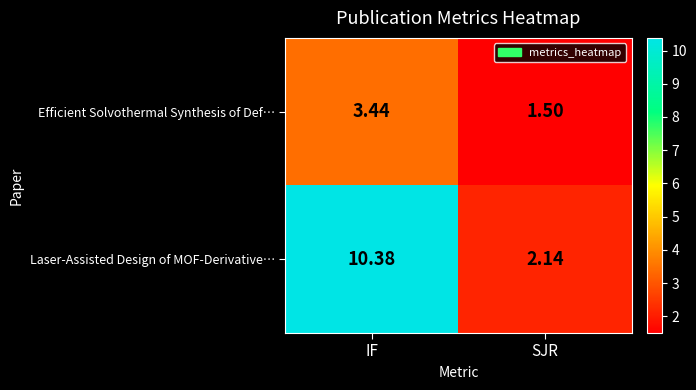

At which category is the sum across all series the highest?

IF